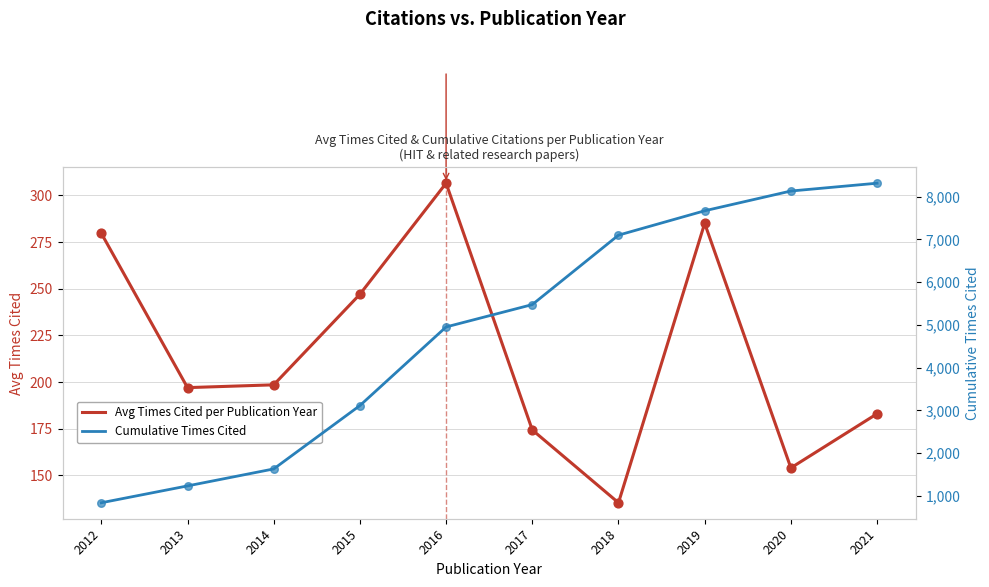

Which series contains the highest Y value?

Cumulative Times Cited